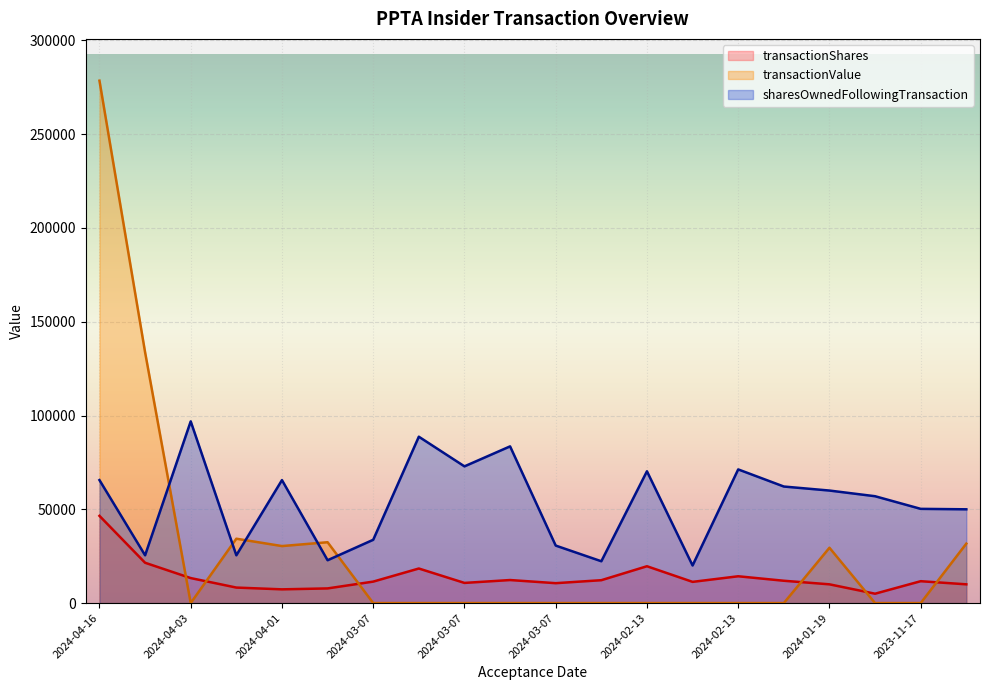

True or false: sharesOwnedFollowingTransaction and transactionShares cross at least once.

False